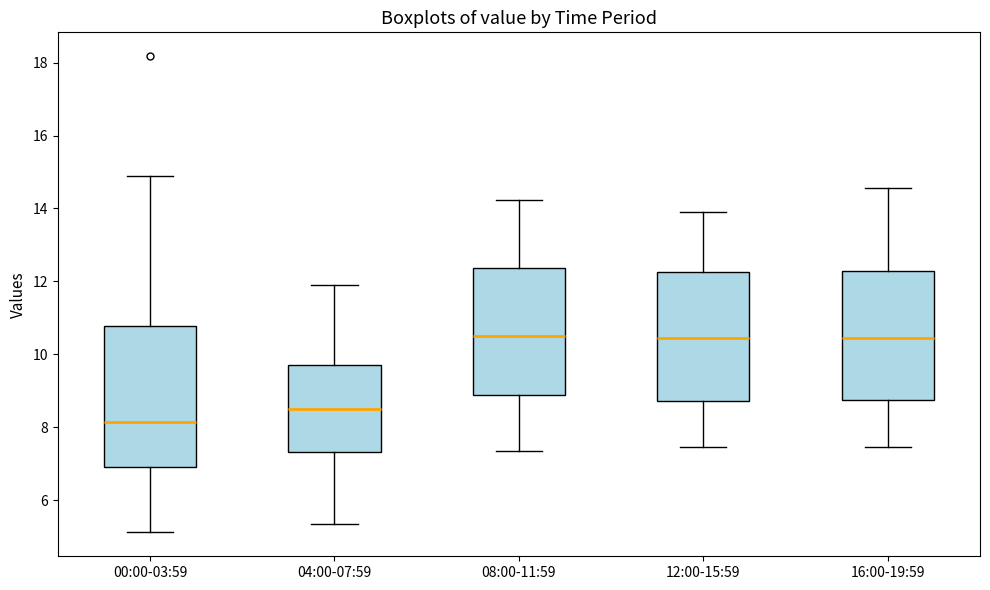

Reading left to right, read every box against the y-axis: the position of its median line, the range the box covers, and the ends of its whiskers. The values are not printed on the chart, so give them approximately, as read against the axis.

00:00-03:59: median 8.2, box 6.8 to 10.8, whiskers 5.2 to 14.8
04:00-07:59: median 8.4, box 7.4 to 9.6, whiskers 5.4 to 11.8
08:00-11:59: median 10.6, box 8.8 to 12.4, whiskers 7.4 to 14.2
12:00-15:59: median 10.4, box 8.8 to 12.2, whiskers 7.4 to 13.8
16:00-19:59: median 10.4, box 8.8 to 12.2, whiskers 7.4 to 14.6